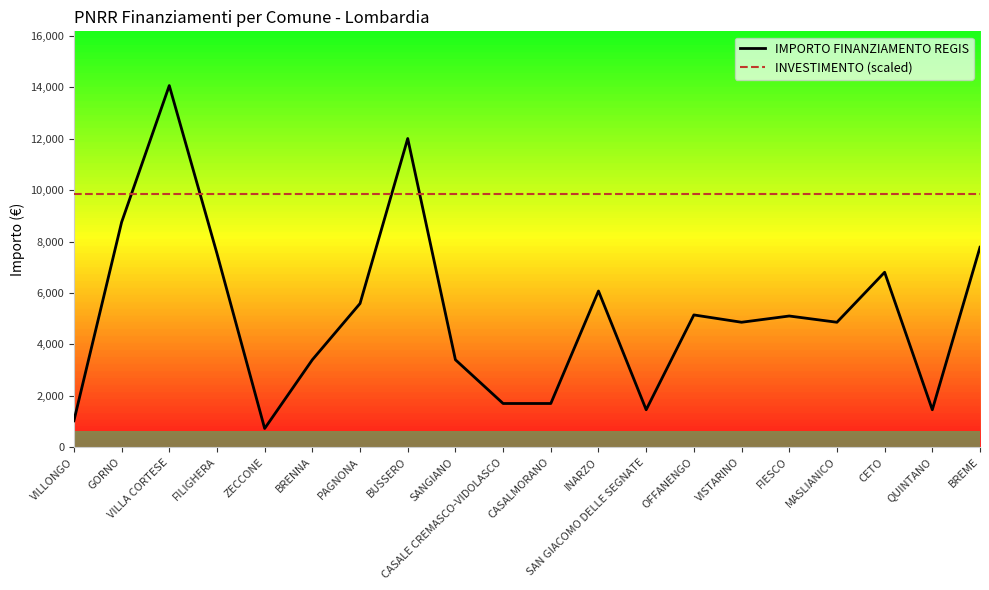

Which label corresponds to the largest value in the chart?

VILLA CORTESE